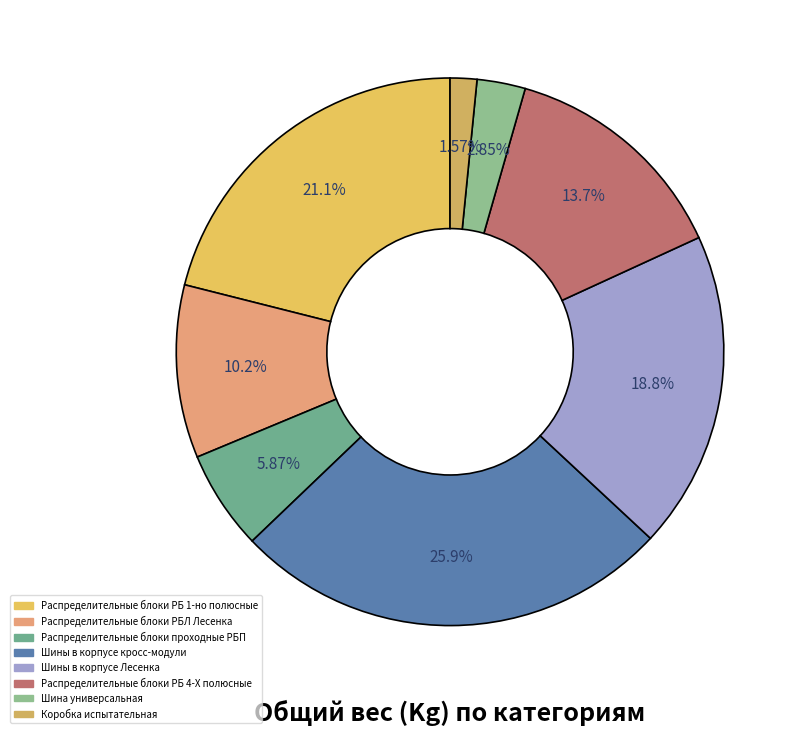

Which category has the smallest portion of the pie?

Коробка испытательная